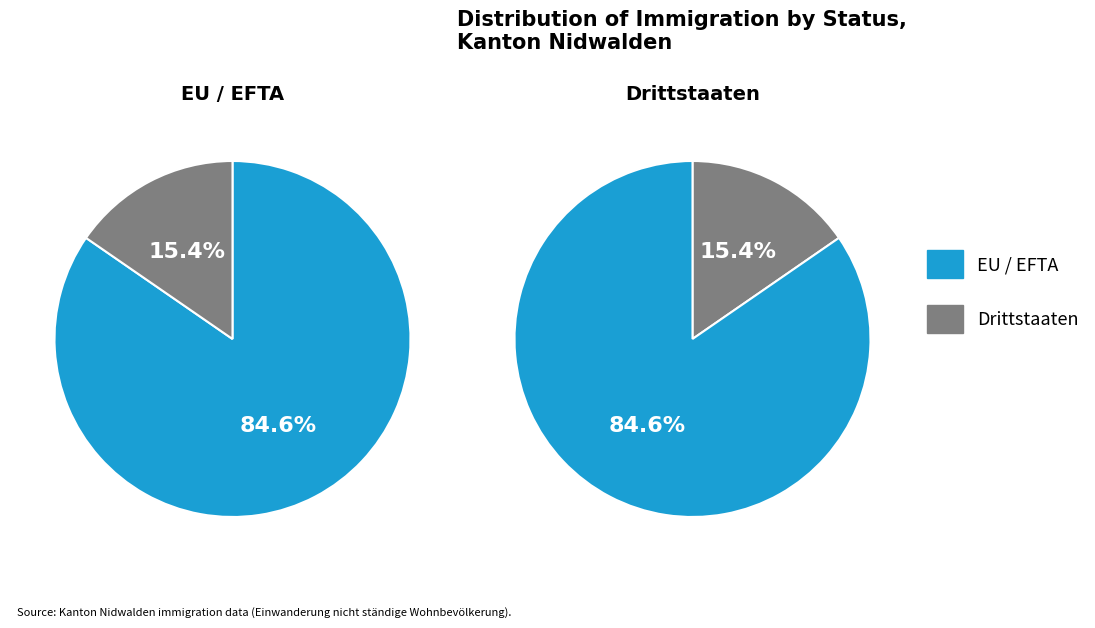

What portion of the pie excludes EU / EFTA?

15.4%